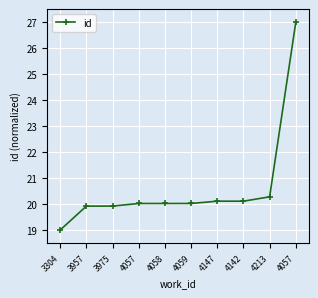

Count the number of categories in the chart.

10